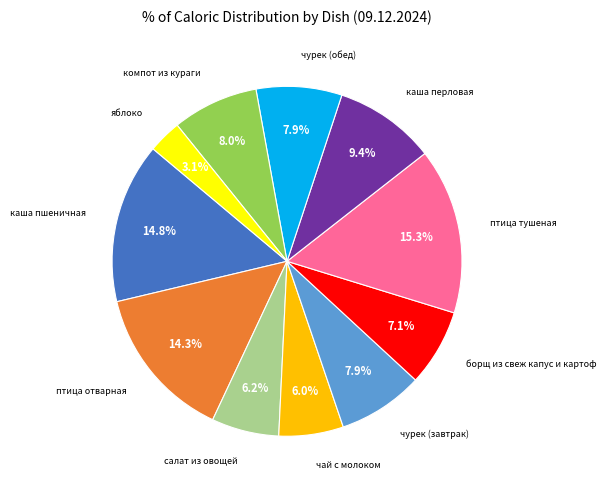

Is there any slice that represents more than half of the pie?

No